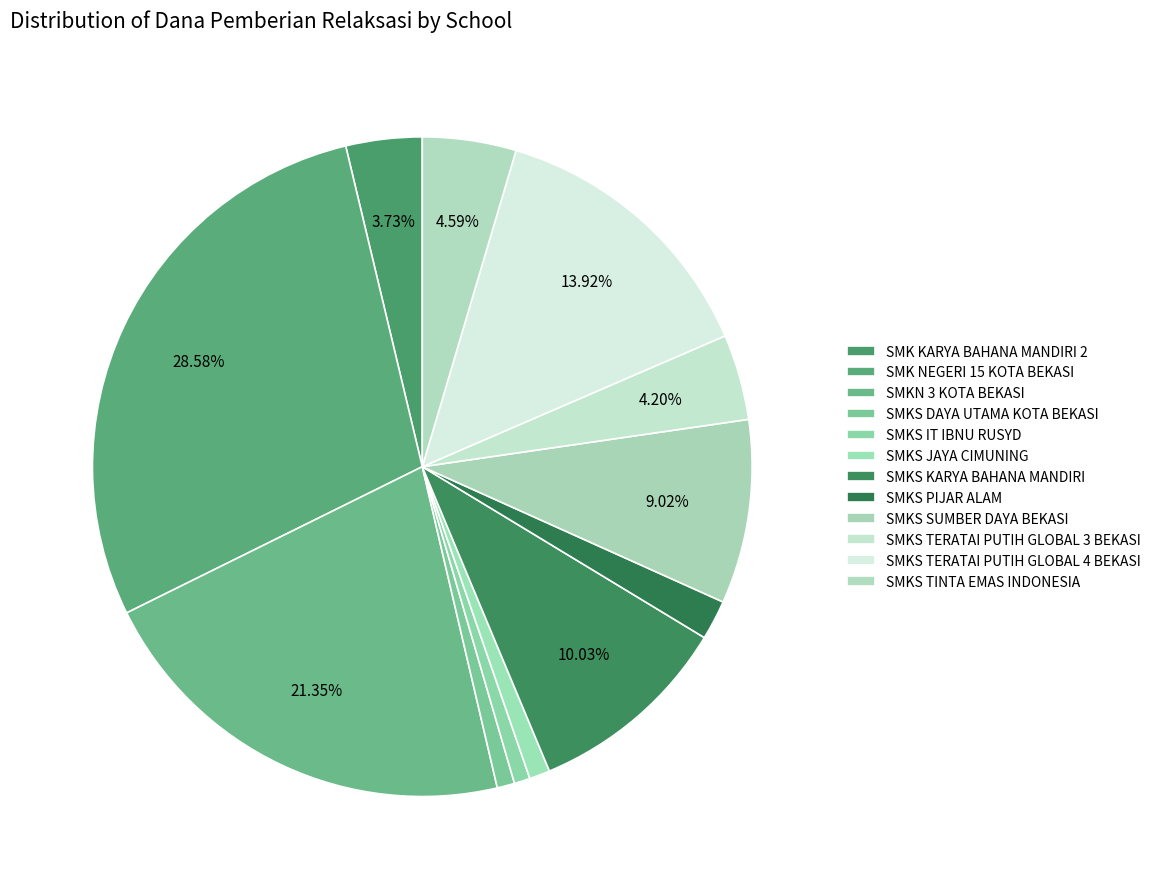

How many segments does this pie chart have?

12